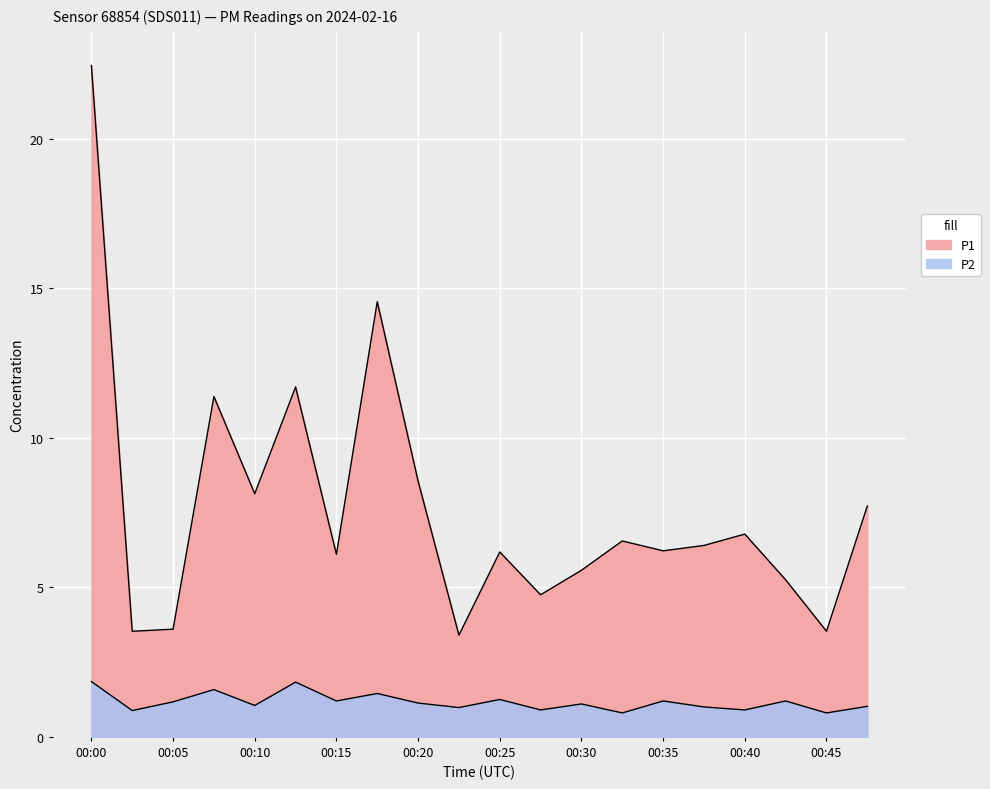

At how many categories does at least one series exceed 7?

7